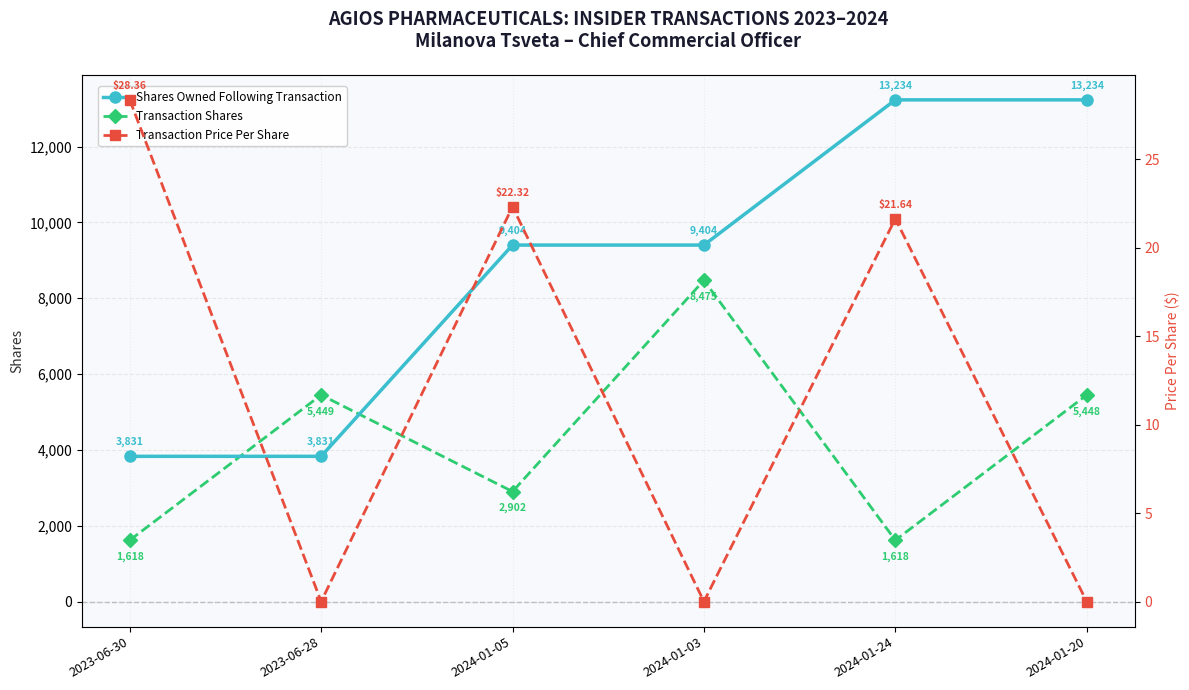

At 2023-06-28, list the series in order from smallest to largest.

Transaction Price Per Share, Shares Owned Following Transaction, Transaction Shares